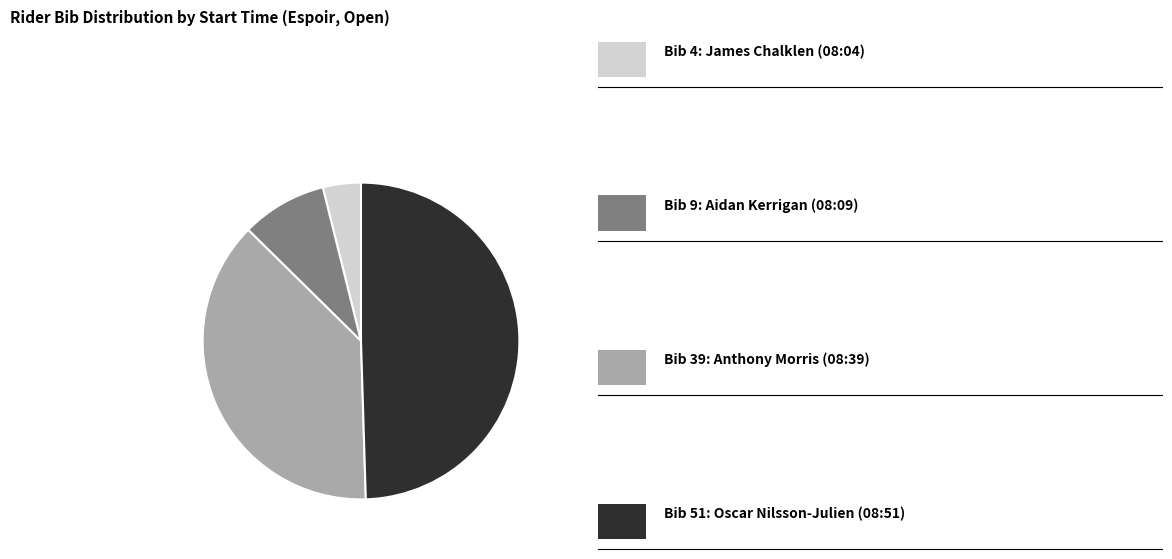

Does any single category account for the majority?

No